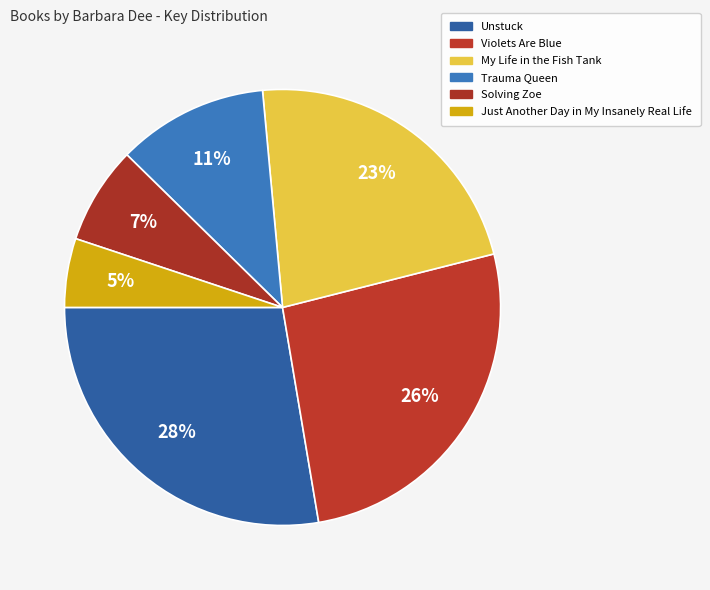

Which has a higher value, Violets Are Blue or Unstuck?

Unstuck